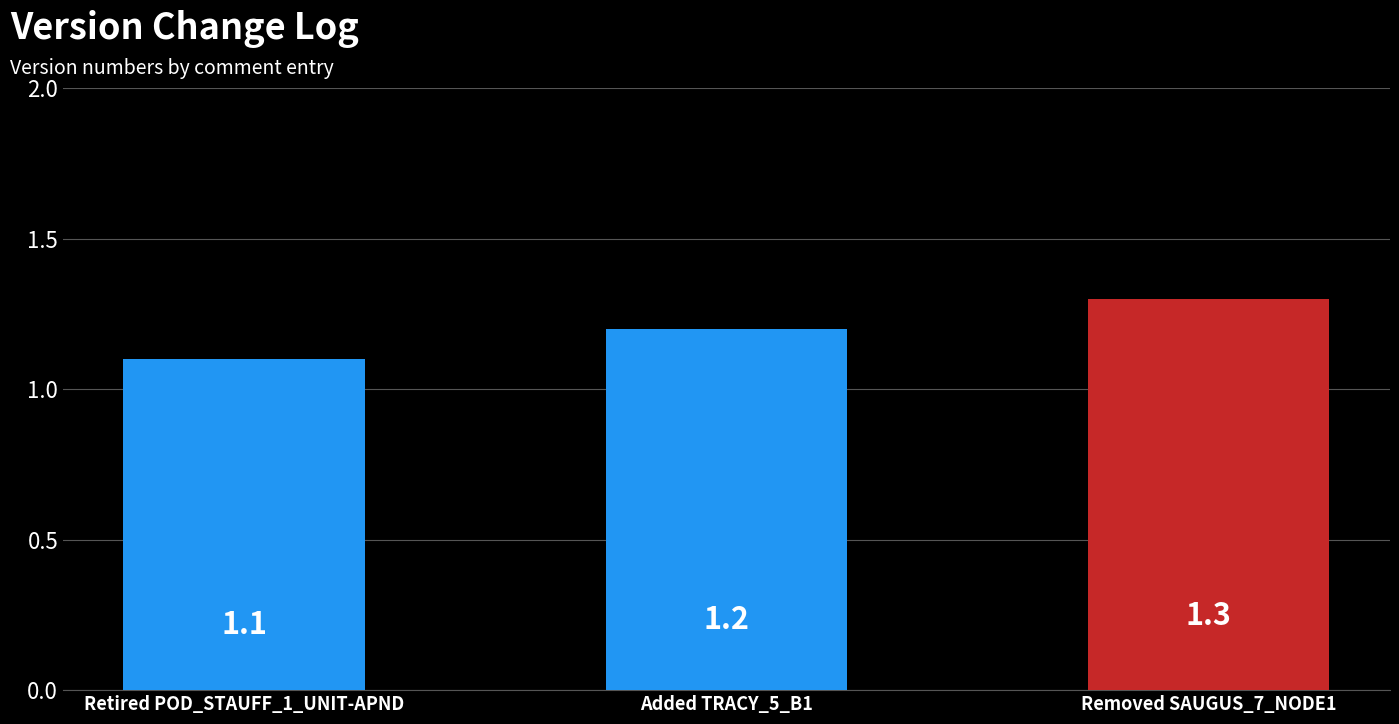

Are the bars horizontal?

No